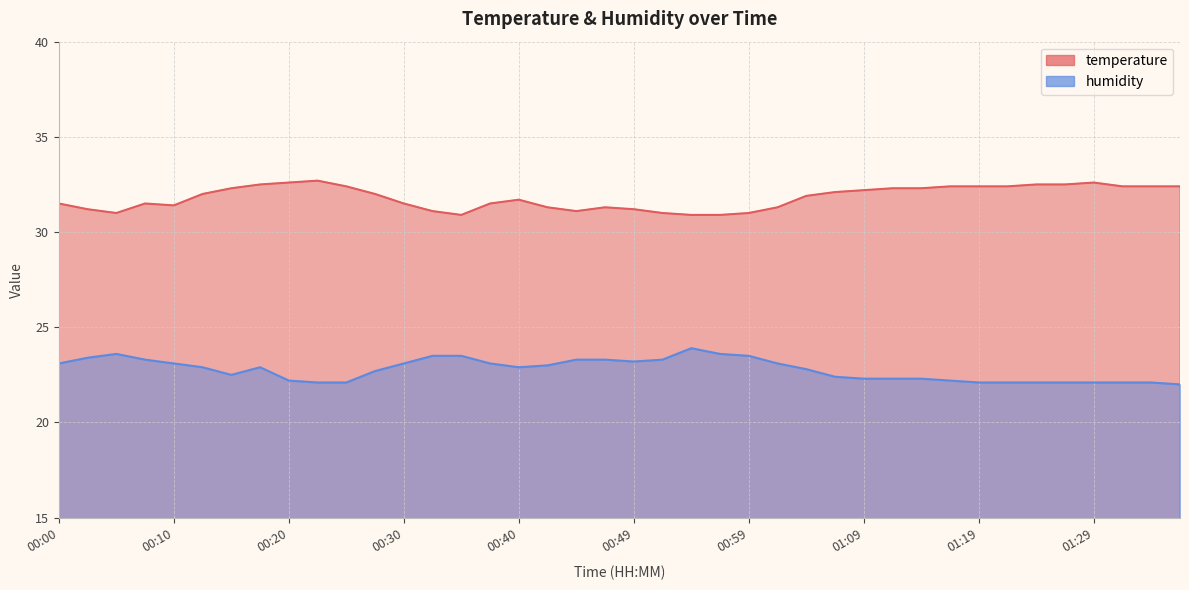

What is the total value across all series at 00:12?

54.9